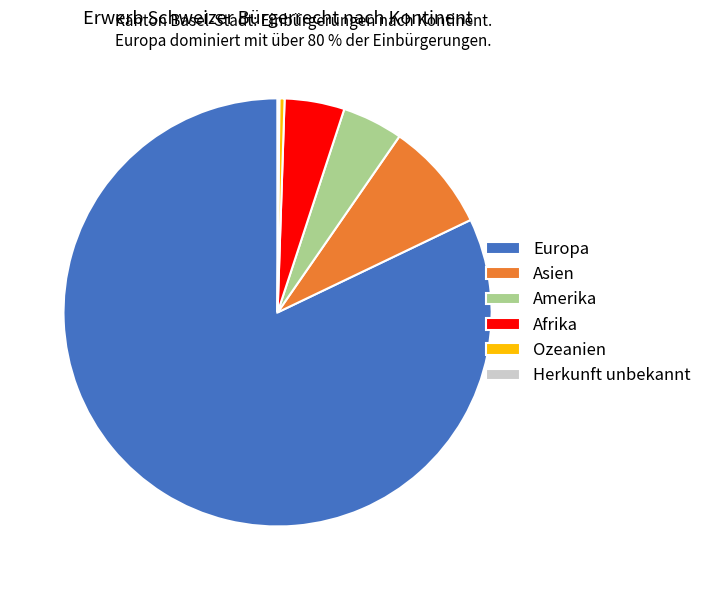

Which slice represents more than half of the pie?

Europa